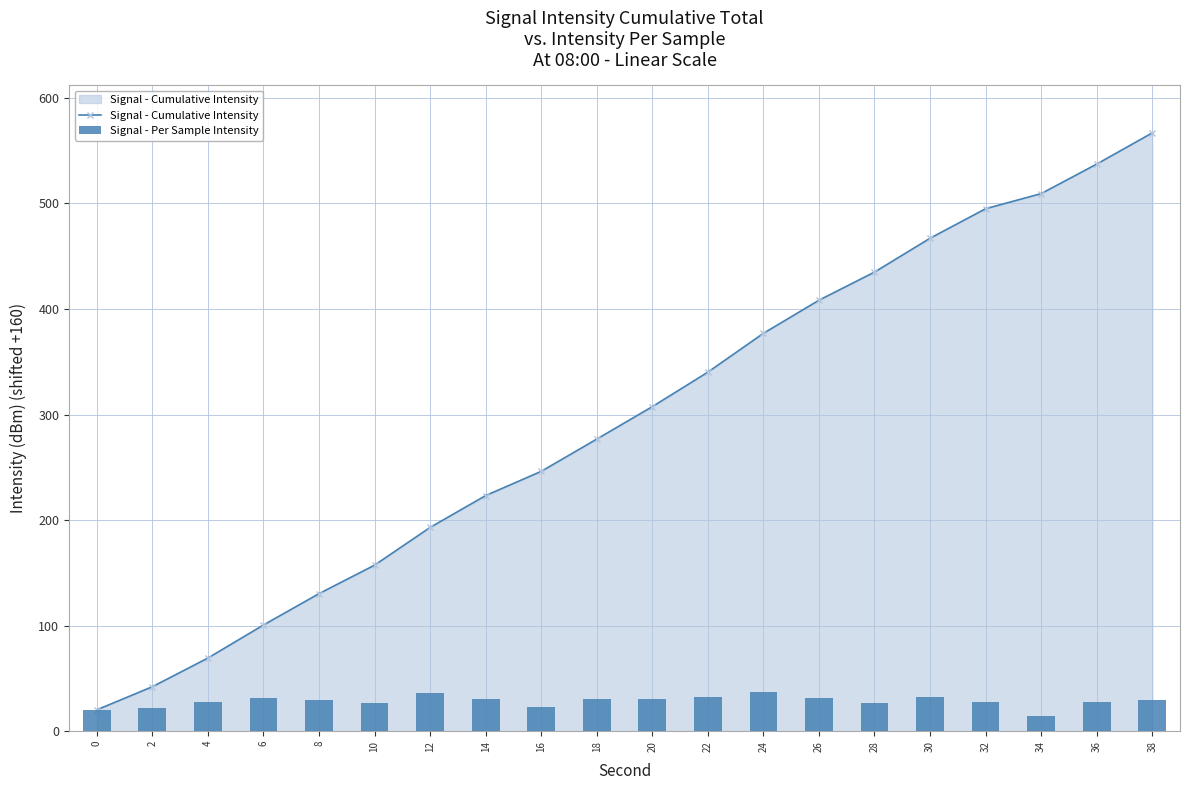

Reading left to right, what are all the values shown in this chart?

Signal - Cumulative Intensity: 20.2	42.1	69.3	100.6	130.3	157.3	193.0	223.2	246.2	276.7	307.5	340.2	377.0	408.3	435.0	467.0	495.0	509.3	537.3	566.9
Signal - Per Sample Intensity: 20.2	21.9	27.2	31.3	29.7	27.0	35.7	30.2	22.9	30.6	30.7	32.7	36.8	31.4	26.7	32.1	28.0	14.3	28.0	29.6